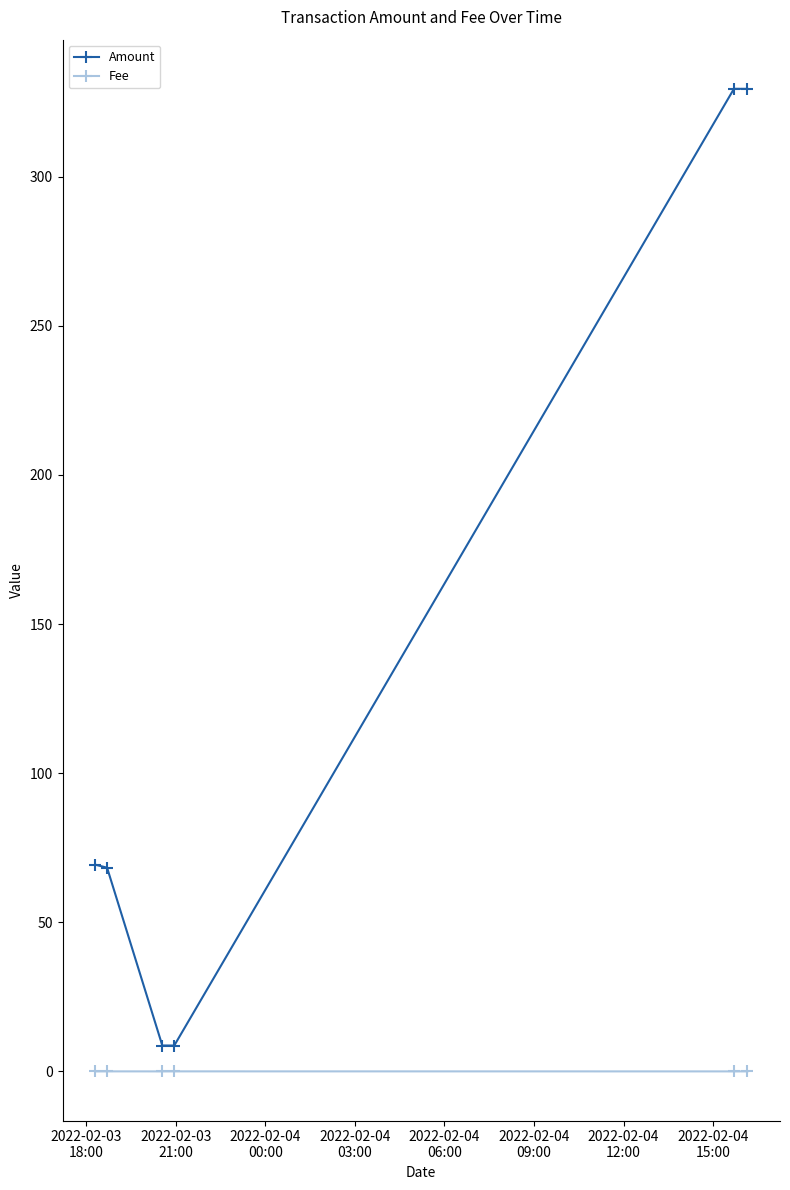

What is the average value of the Amount series?

135.7